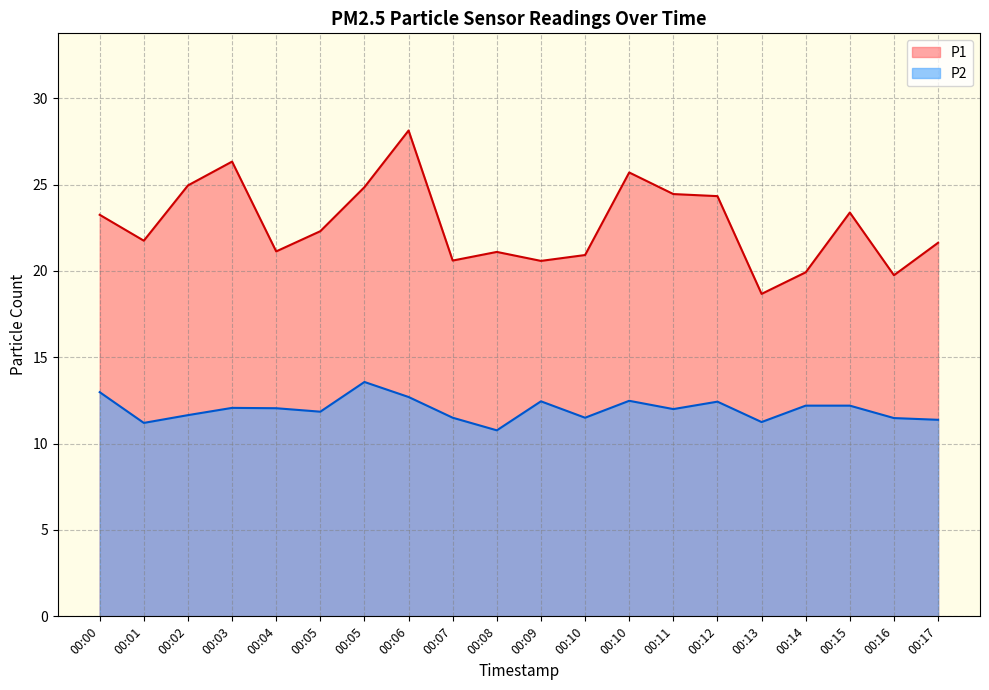

What are all the series names shown in the legend?

P1, P2